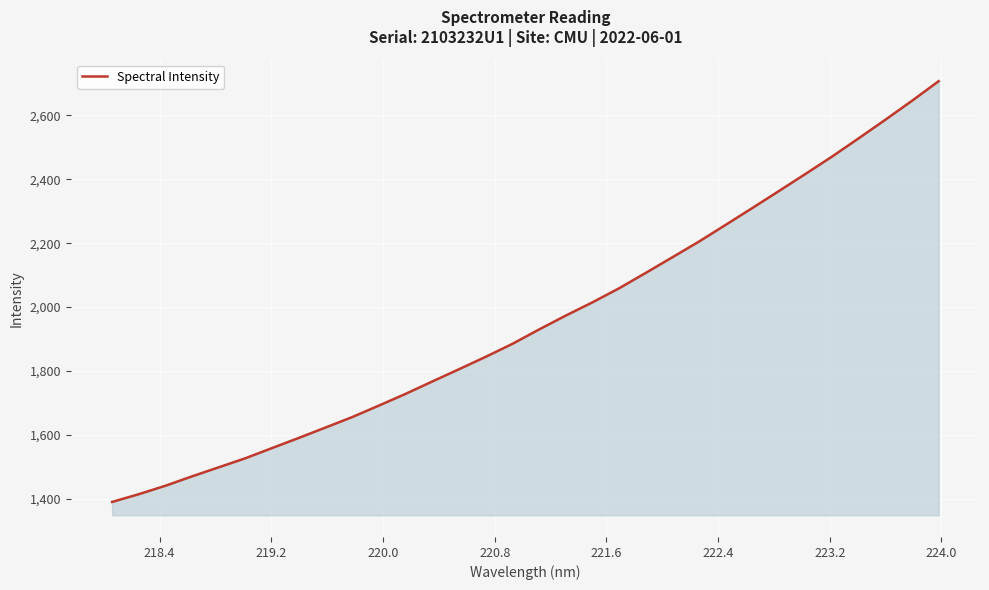

What is the greatest value displayed?

2707.3